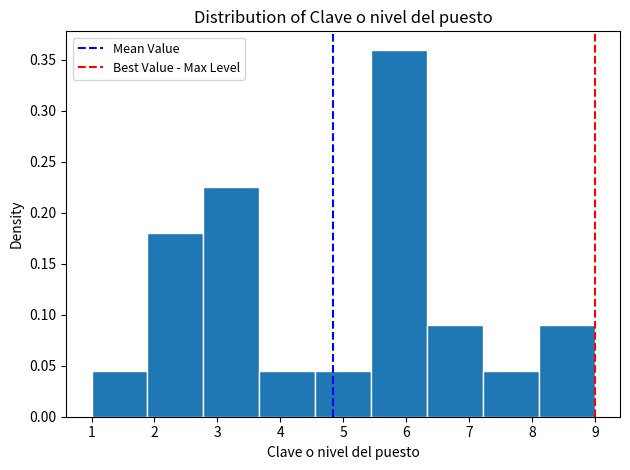

What is the height of the bar covering 4.6 to 5.4 on the x-axis? Neither the bar edges nor the heights are printed on the chart, so give them approximately, as read against the axes.

0.045